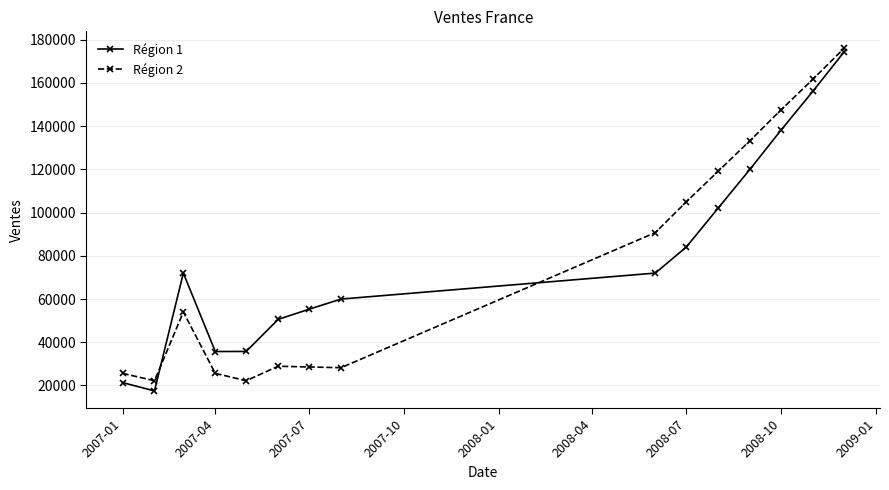

How many interior local valleys does the Région 1 series have?

2